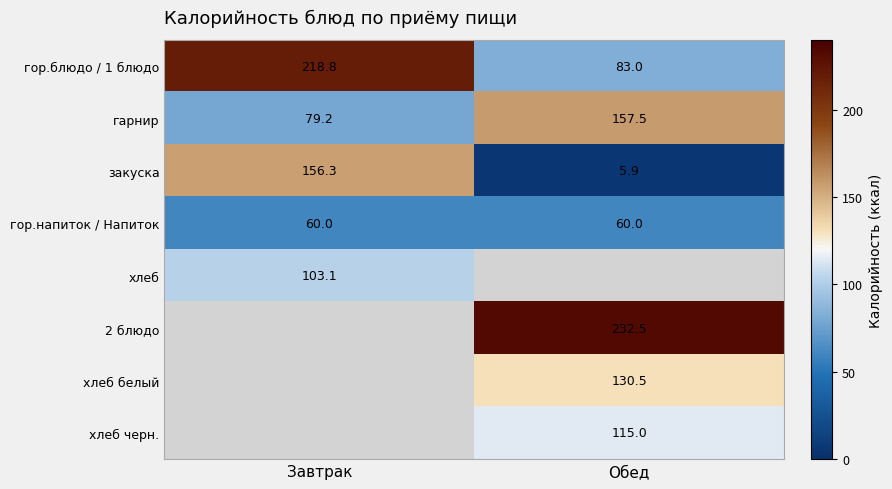

True or false: гарнир has a value of 34.7 at Обед.

False